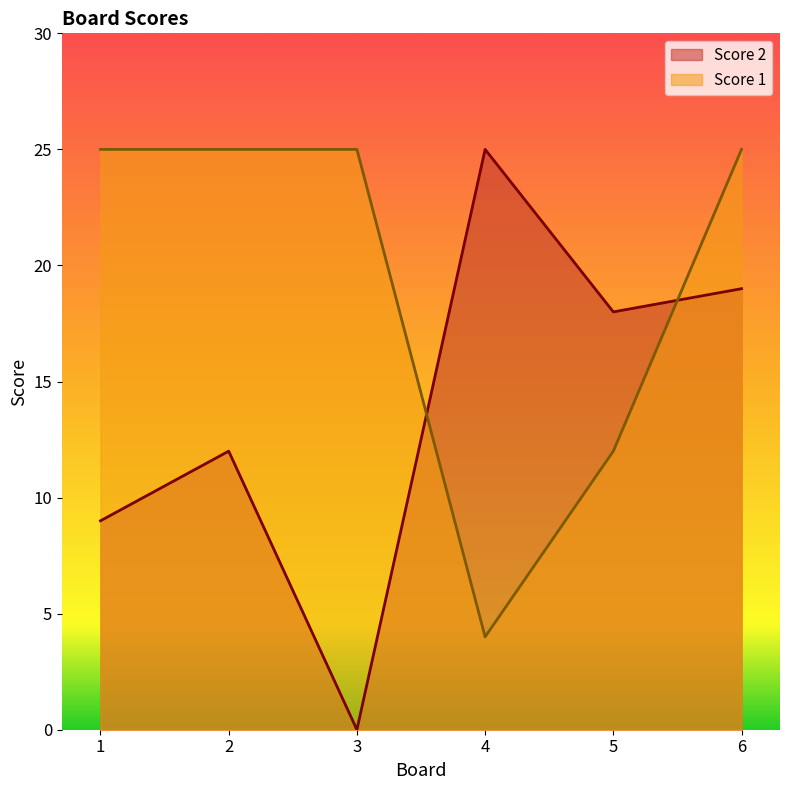

True or false: Score 1 has more than 1 points higher than both neighbors.

False